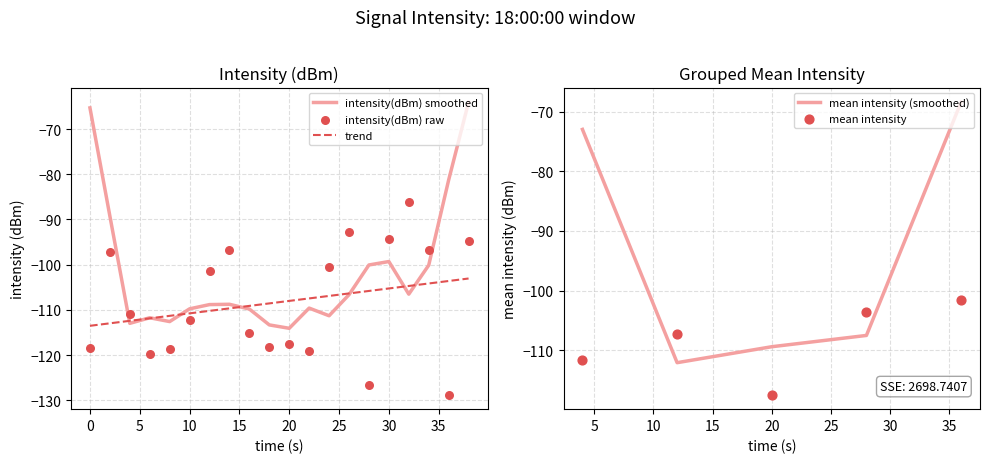

Which has a higher value, 18 or 8?

18